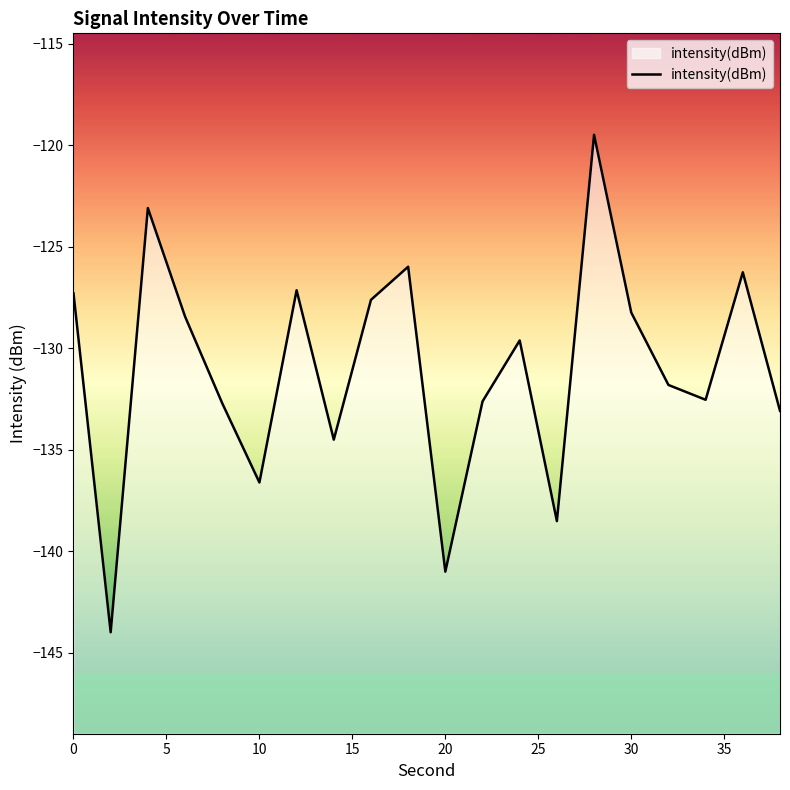

True or false: the data shows -126.3 at 18.

True